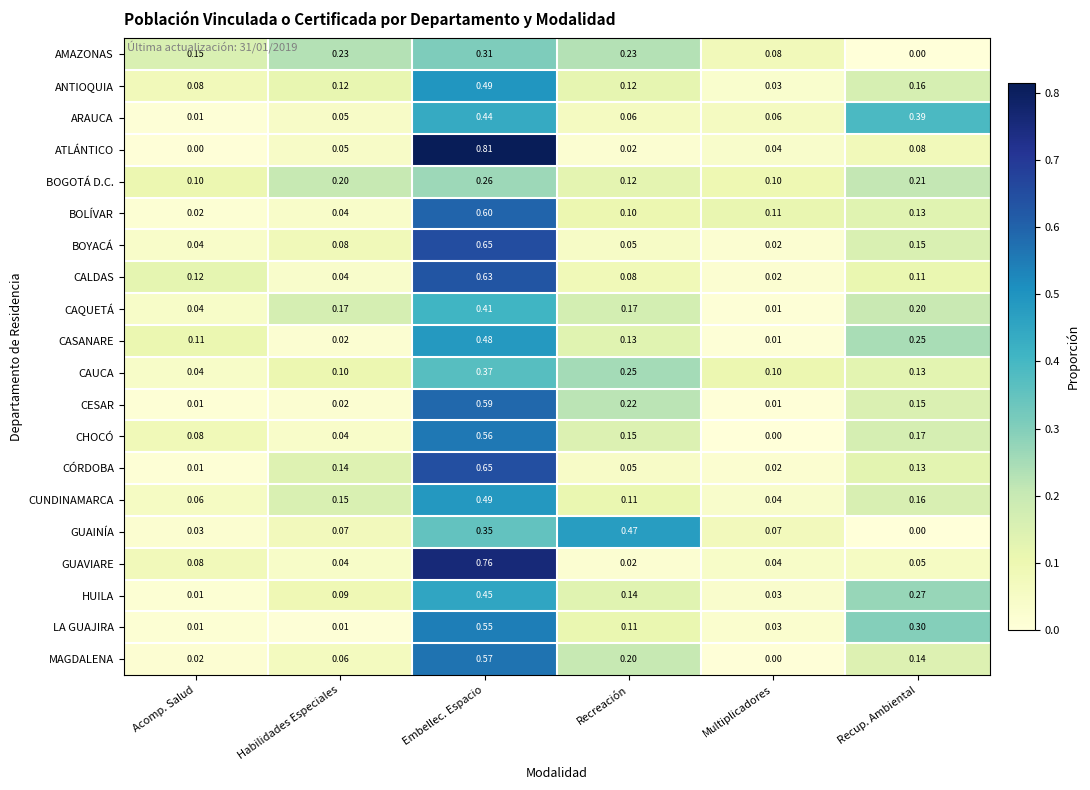

Which series has the widest spread of values?

ATLÁNTICO